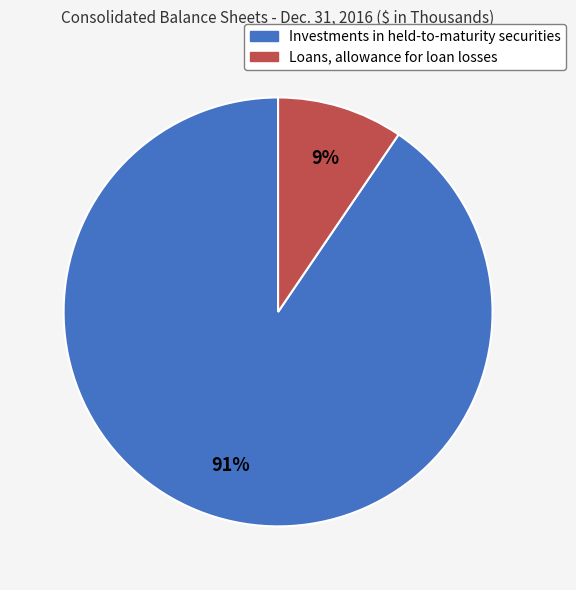

Combined, do Loans, allowance for loan losses and Investments in held-to-maturity securities account for over 50%?

Yes